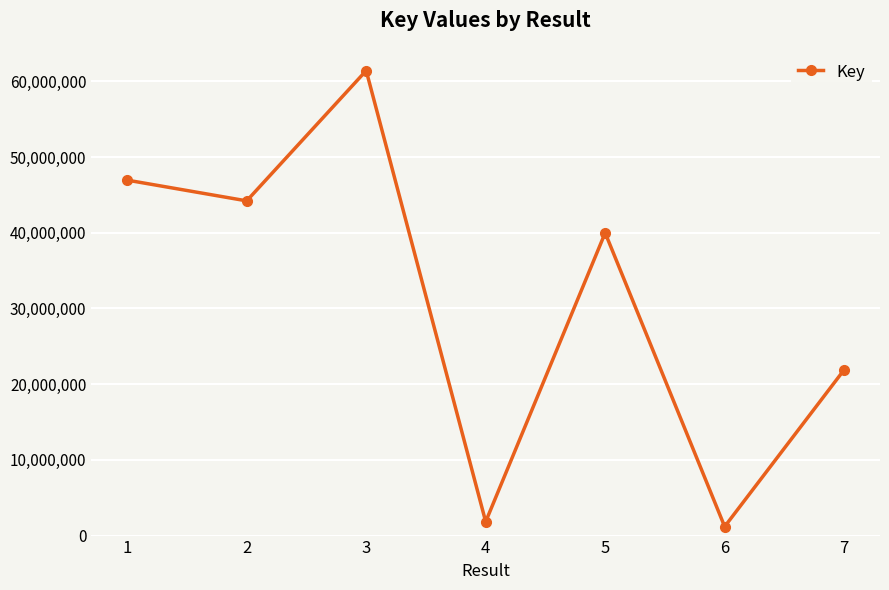

How many data points are less than 39984823?

3